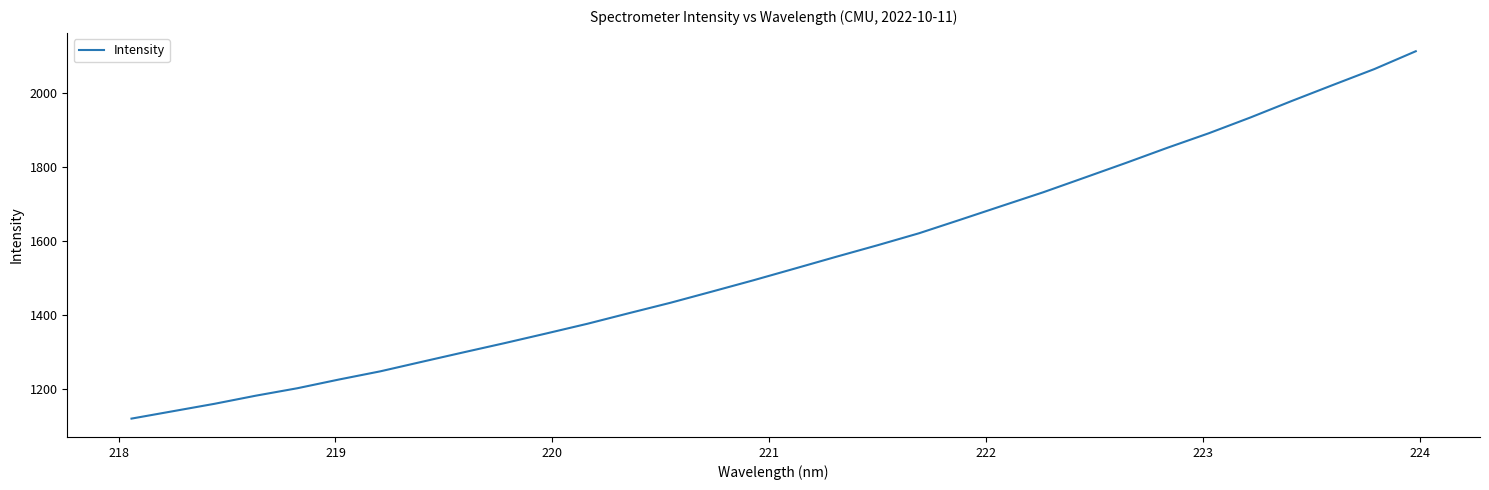

What is the smallest value displayed?

1120.3